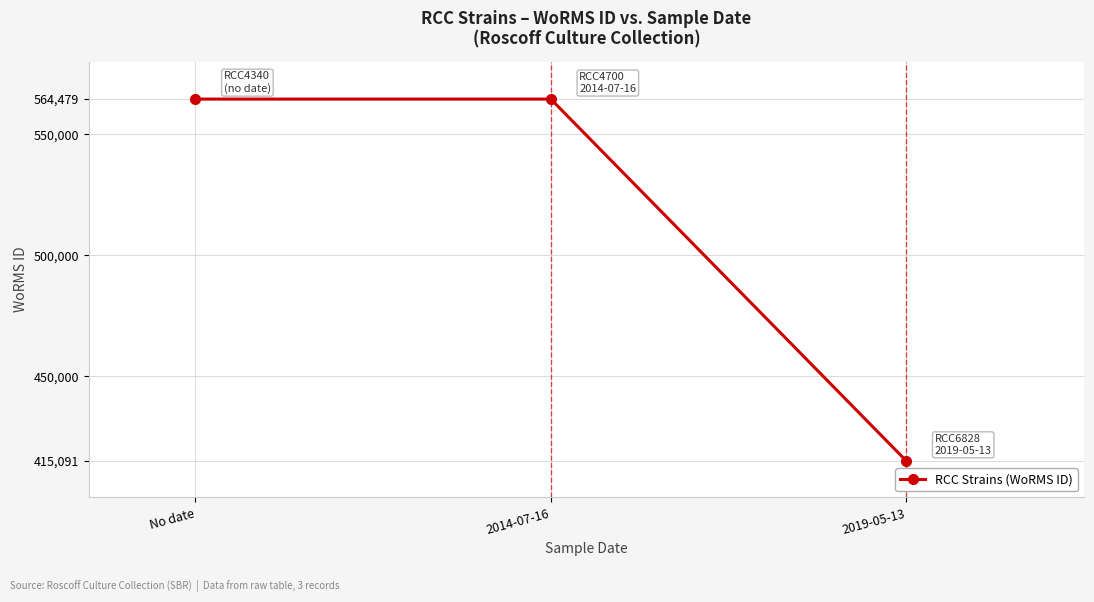

Reading left to right, transcribe all the data shown in this chart.

564479	564479	415091